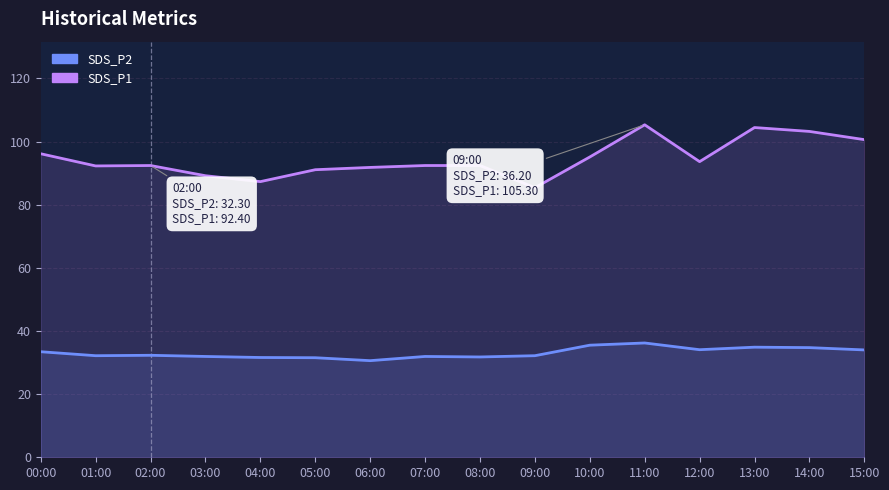

Reading left to right, extract all data points from this chart.

SDS_P2: 33.4	32.2	32.3	31.9	31.6	31.5	30.6	31.9	31.8	32.2	35.5	36.2	34.1	34.9	34.7	34.0
SDS_P1: 96.1	92.3	92.4	89.2	87.3	91.1	91.8	92.4	92.4	85.4	95.1	105.3	93.6	104.4	103.2	100.6